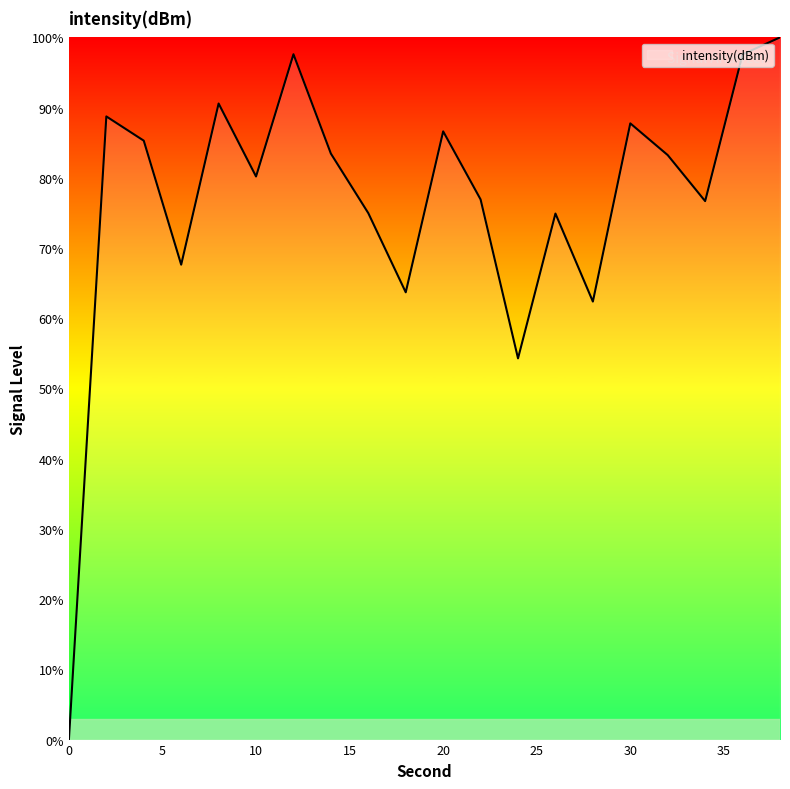

What is the difference between the maximum and minimum values?

100.0